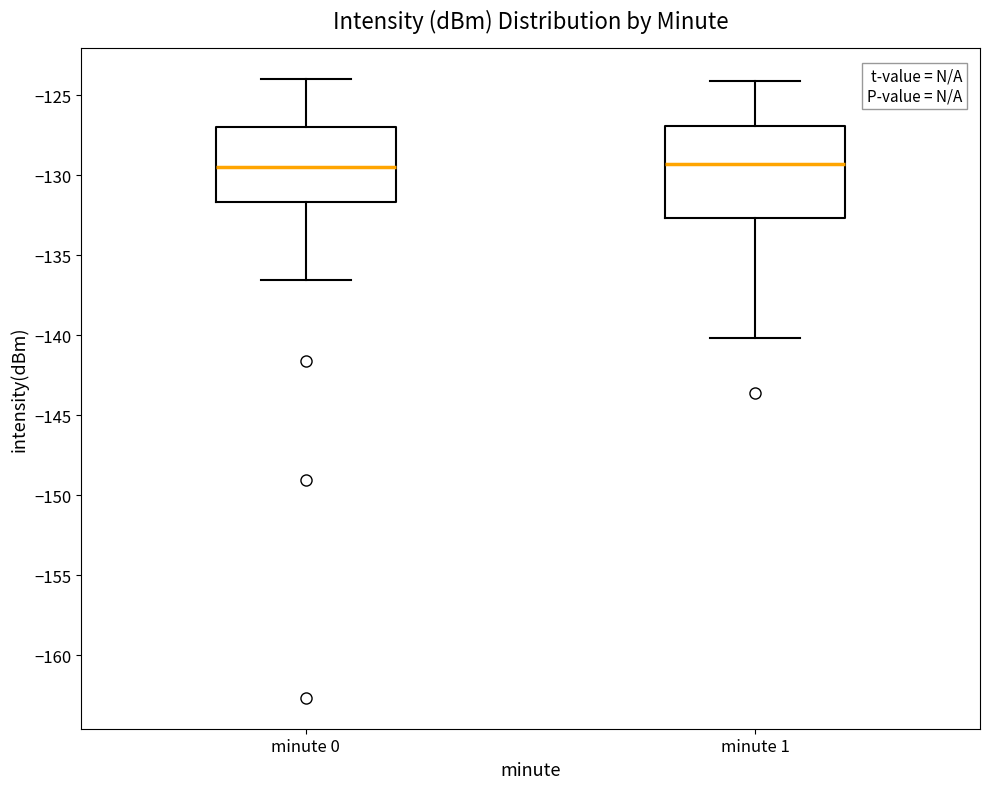

Where does the lower whisker of the box for minute 1 end on the y-axis? The values are not printed on the chart, so give them approximately, as read against the axis.

-140.0